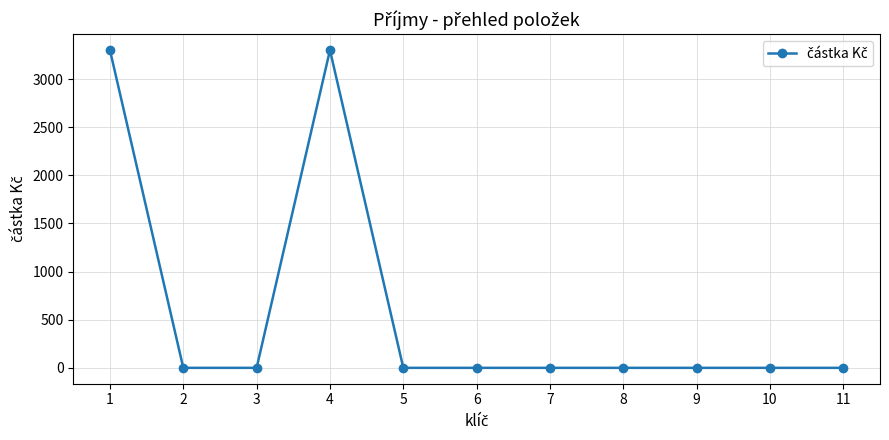

Reading right to left, list all the values displayed in this chart.

11=0	10=0	9=0	8=0	7=0	6=0	5=0	4=3300	3=0	2=0	1=3300